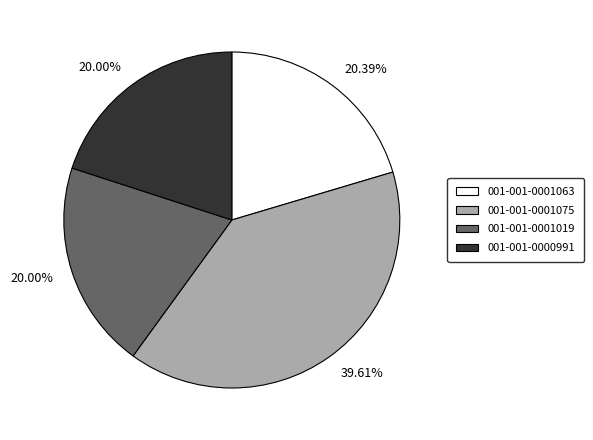

What percentage is the 001-001-0001019 slice, to the nearest percent?

20%